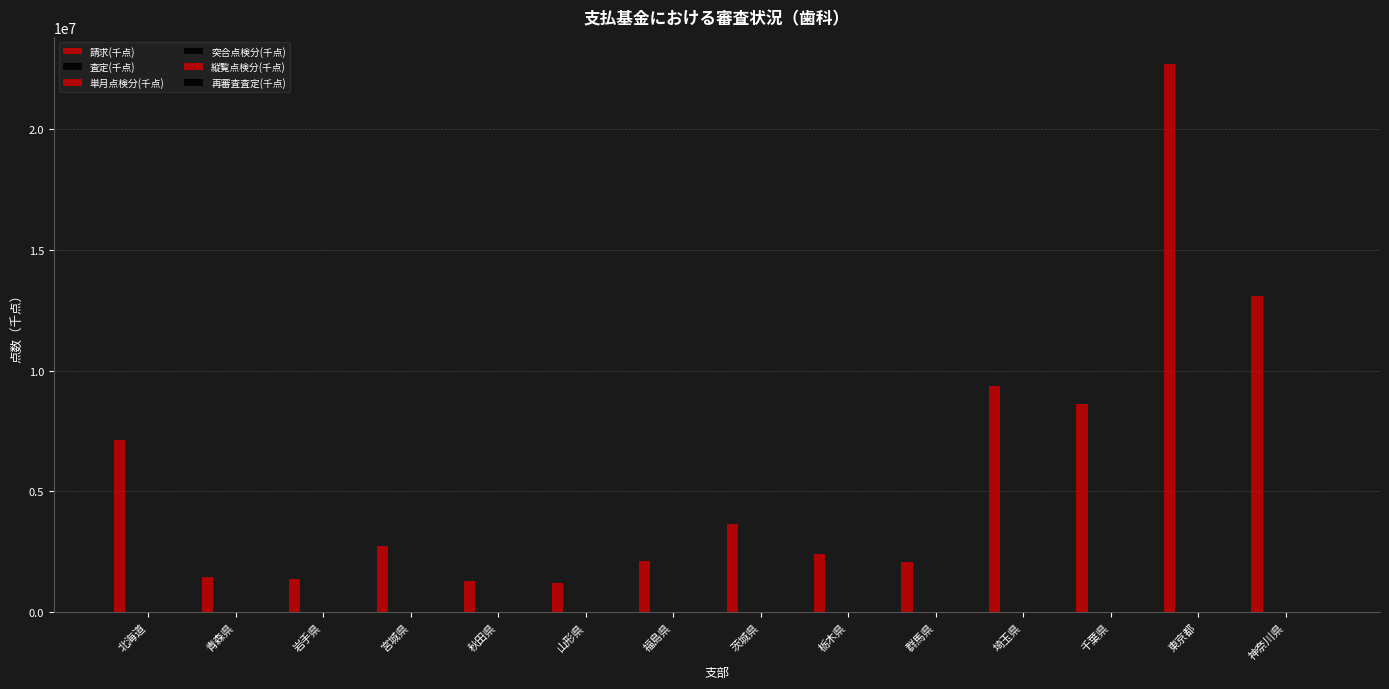

Which label corresponds to the largest value in the chart?

東京都